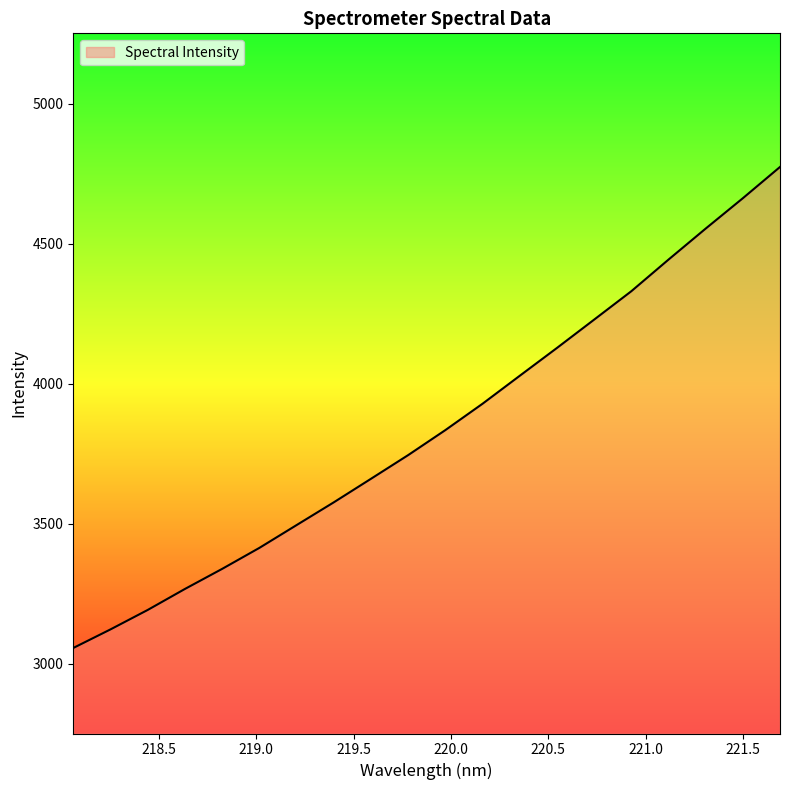

What is the difference between the maximum and minimum values?

1718.7